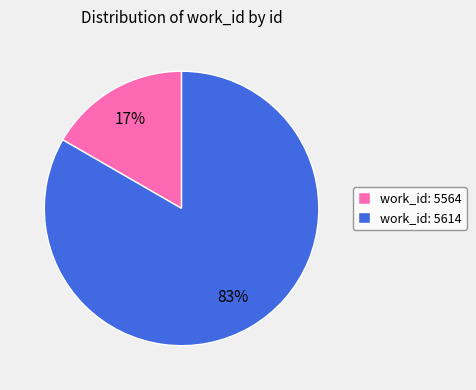

Is there a majority slice in this chart?

Yes